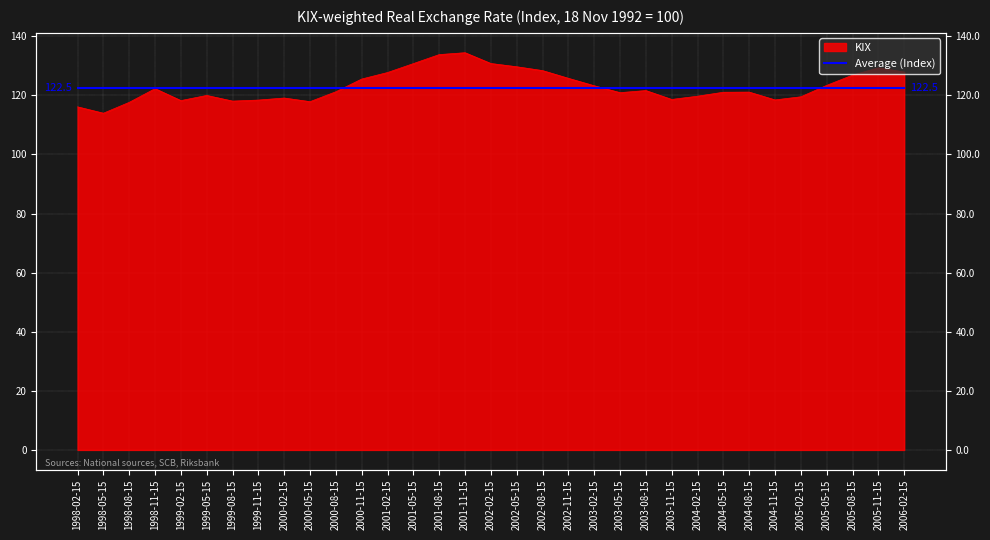

What position from the left is 2005-08-15?

31